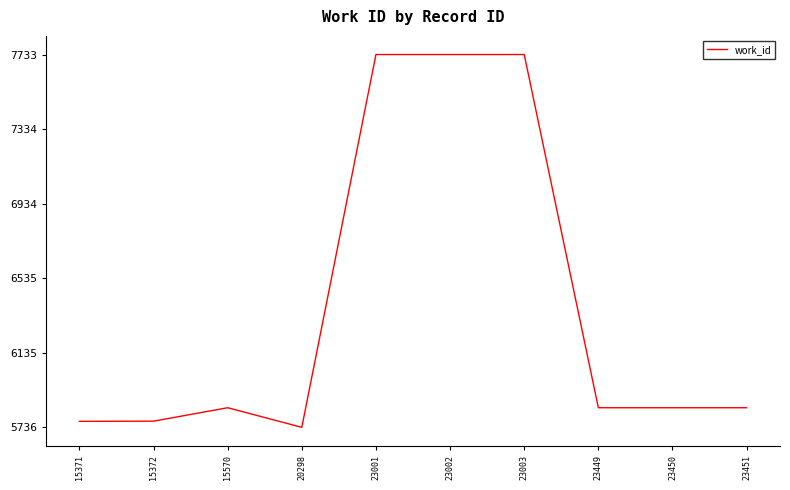

At which category does the chart reach its minimum across all series?

20298